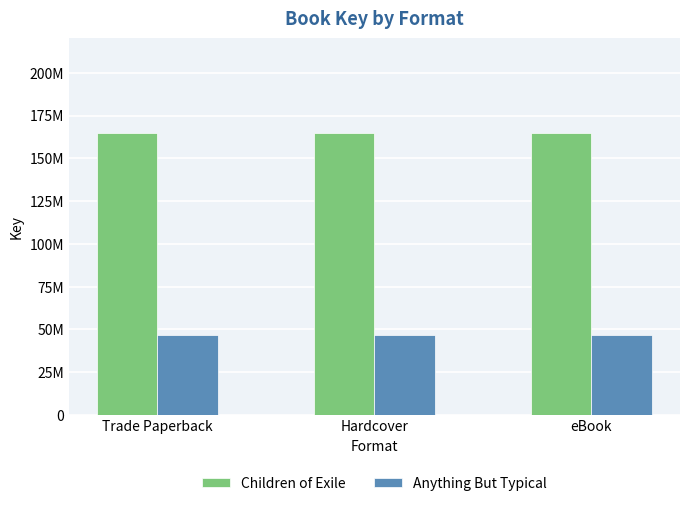

What are all the series names shown in the legend?

Children of Exile, Anything But Typical